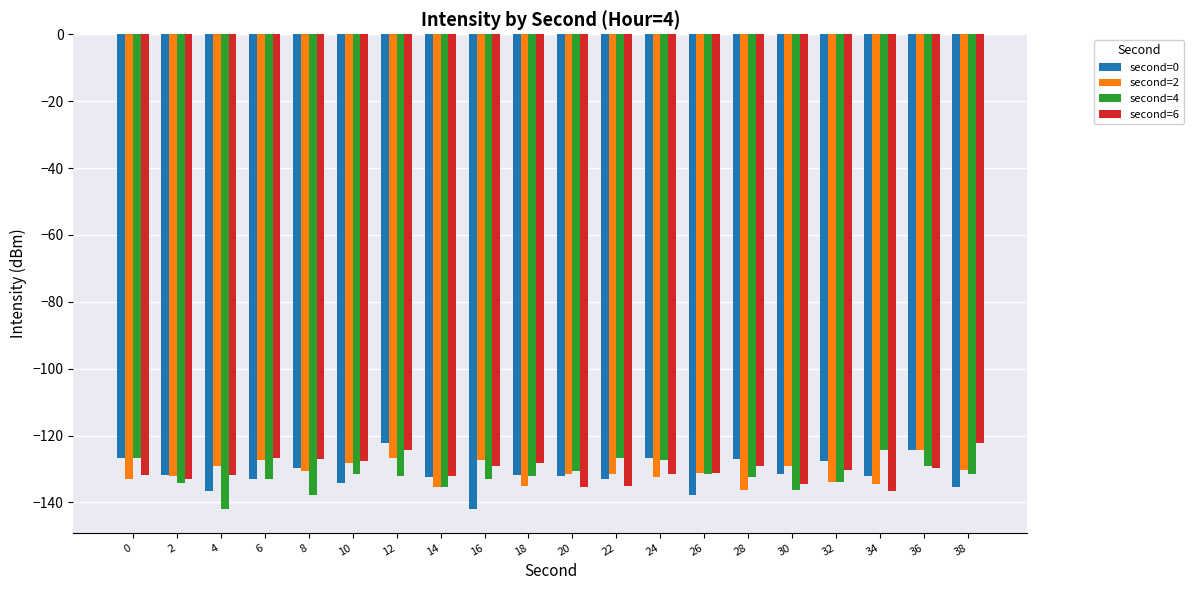

What is the total value across all series at 38?

-519.3